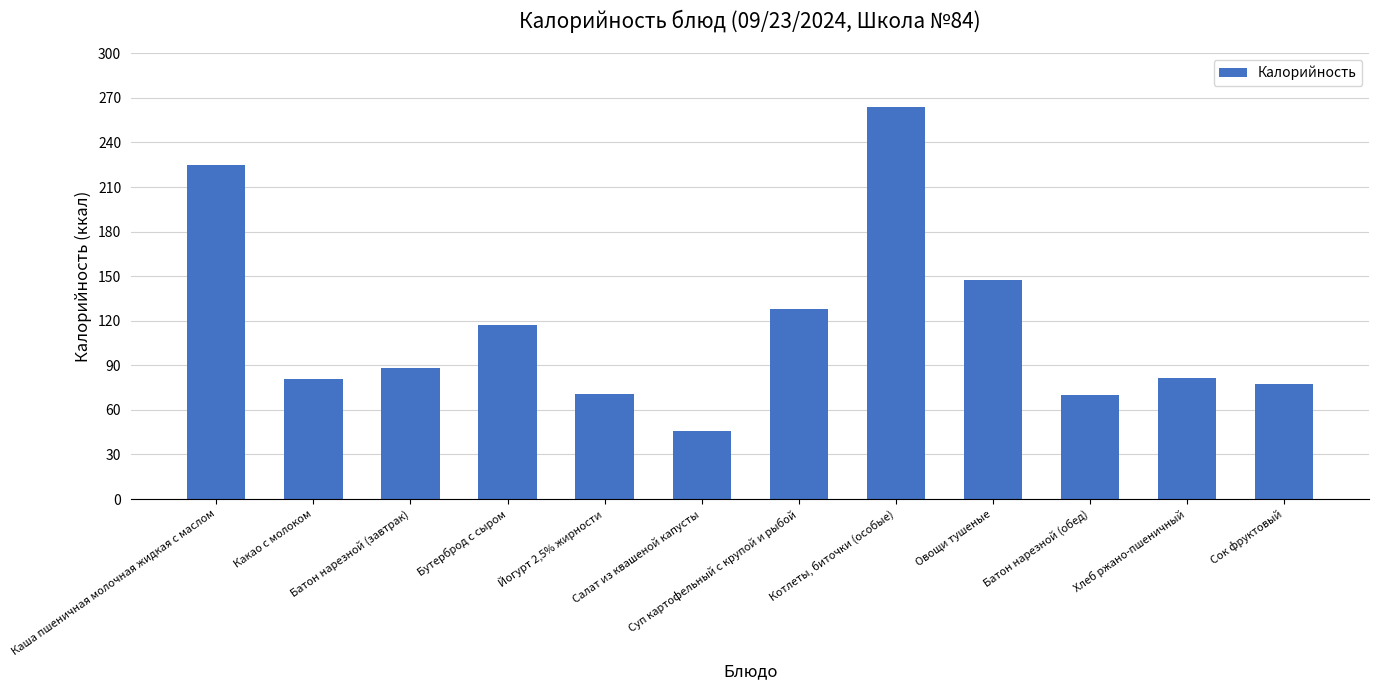

The value at Каша пшеничная молочная жидкая с маслом is 69.8. True or false?

False